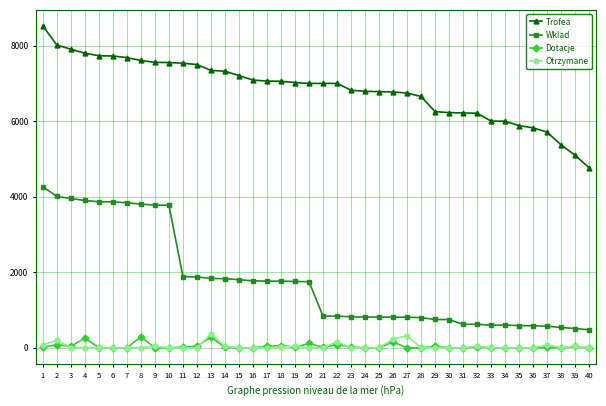

True or false: Trofea and Otrzymane intersect in this chart.

False